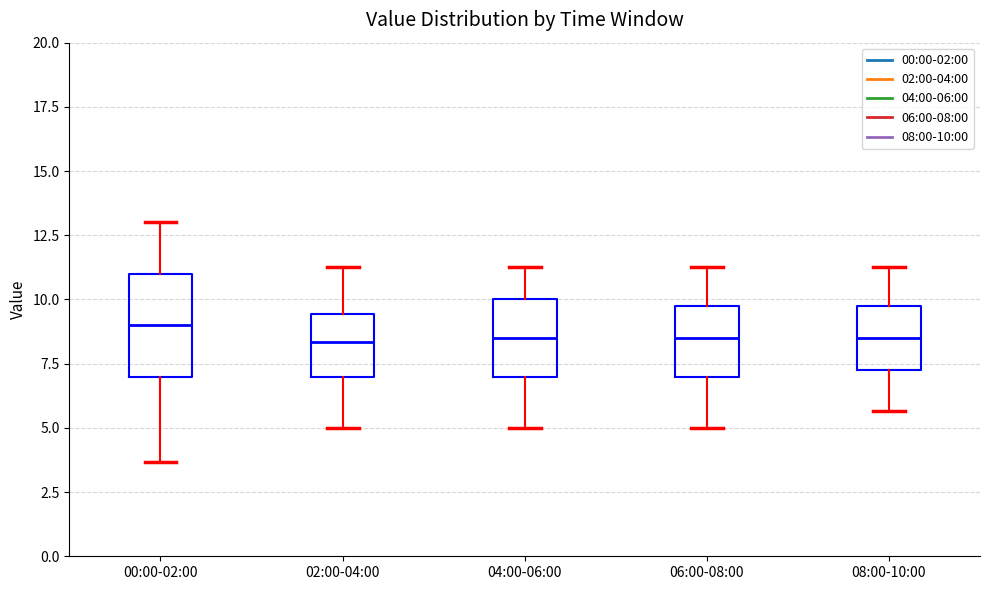

Reading left to right, read every box against the y-axis: the position of its median line, the range the box covers, and the ends of its whiskers. The values are not printed on the chart, so give them approximately, as read against the axis.

00:00-02:00: median 9.0, box 7.0 to 11.0, whiskers 3.5 to 13.0
02:00-04:00: median 8.5, box 7.0 to 9.5, whiskers 5.0 to 11.5
04:00-06:00: median 8.5, box 7.0 to 10.0, whiskers 5.0 to 11.5
06:00-08:00: median 8.5, box 7.0 to 10.0, whiskers 5.0 to 11.5
08:00-10:00: median 8.5, box 7.0 to 10.0, whiskers 5.5 to 11.5